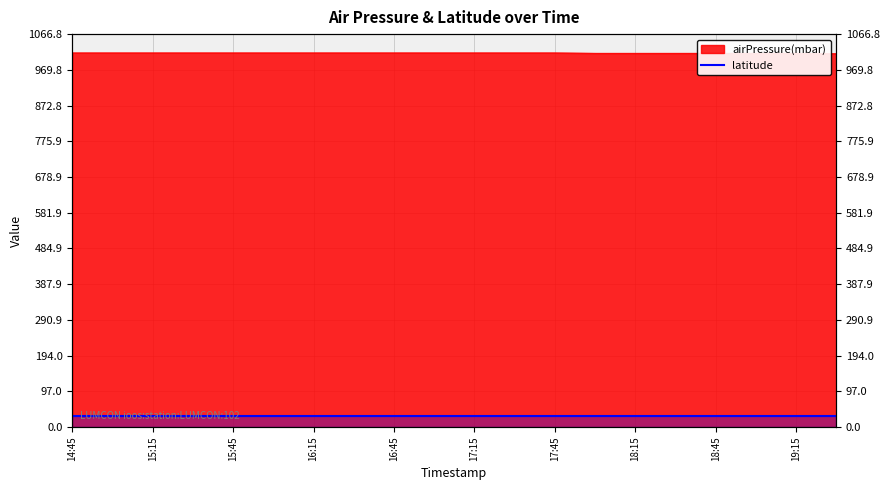

Which label corresponds to the largest value in the chart?

14:45